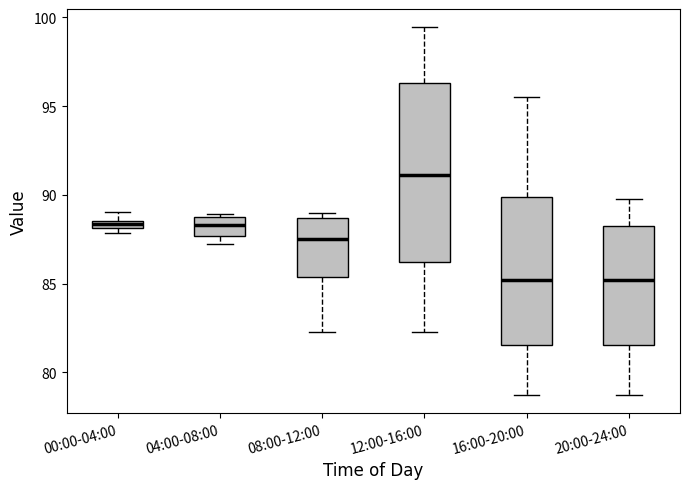

Where does the upper whisker of the box for 20:00-24:00 end on the y-axis? The values are not printed on the chart, so give them approximately, as read against the axis.

90.0